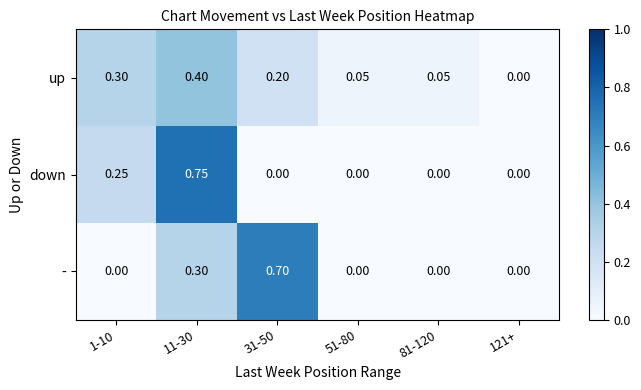

Is the value of - at 11-30 greater than the value of up at 11-30?

No